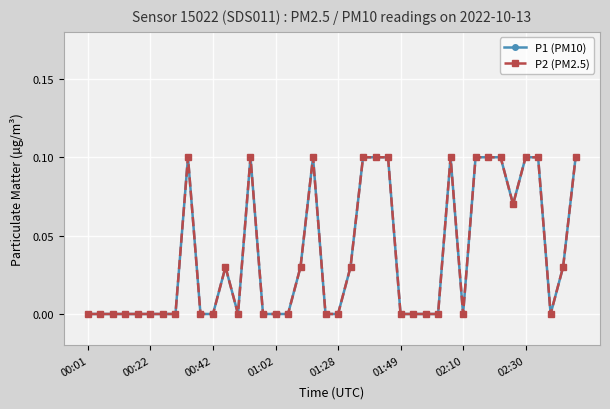

Reading left to right, extract all data points from this chart.

P1 (PM10): 0.0	0.0	0.0	0.0	0.0	0.0	0.0	0.0	0.1	0.0	0.0	0.0	0.0	0.1	0.0	0.0	0.0	0.0	0.1	0.0	0.0	0.0	0.1	0.1	0.1	0.0	0.0	0.0	0.0	0.1	0.0	0.1	0.1	0.1	0.1	0.1	0.1	0.0	0.0	0.1
P2 (PM2.5): 0.0	0.0	0.0	0.0	0.0	0.0	0.0	0.0	0.1	0.0	0.0	0.0	0.0	0.1	0.0	0.0	0.0	0.0	0.1	0.0	0.0	0.0	0.1	0.1	0.1	0.0	0.0	0.0	0.0	0.1	0.0	0.1	0.1	0.1	0.1	0.1	0.1	0.0	0.0	0.1